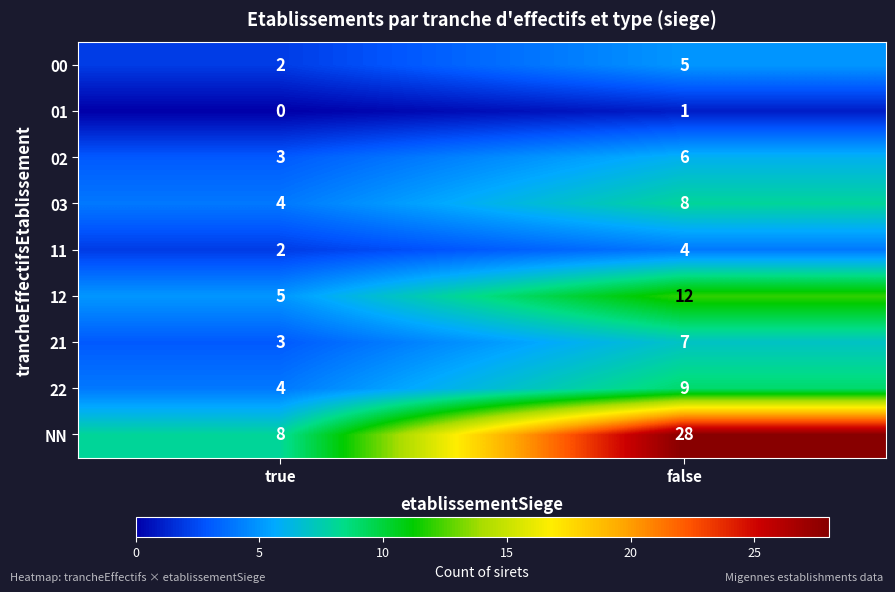

What is the sum of all 00 values?

7